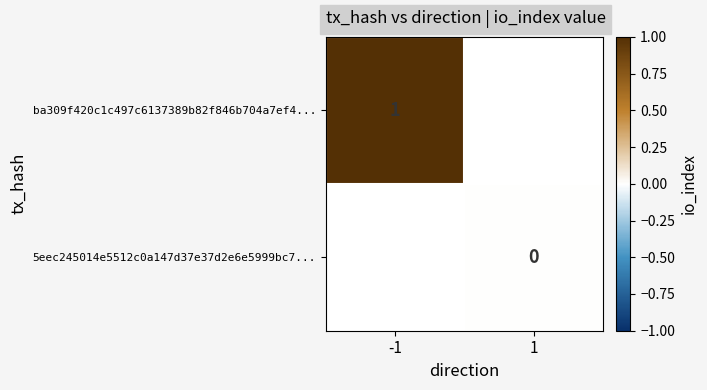

True or false: ba309f420c1c497c6137389b82f846b704a7ef4... has a value of 0.3 at -1.

False